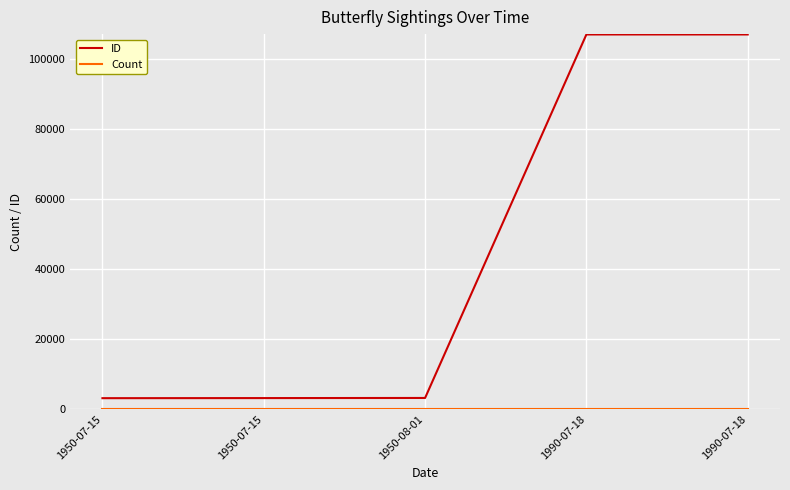

How many lines are shown in the chart?

2